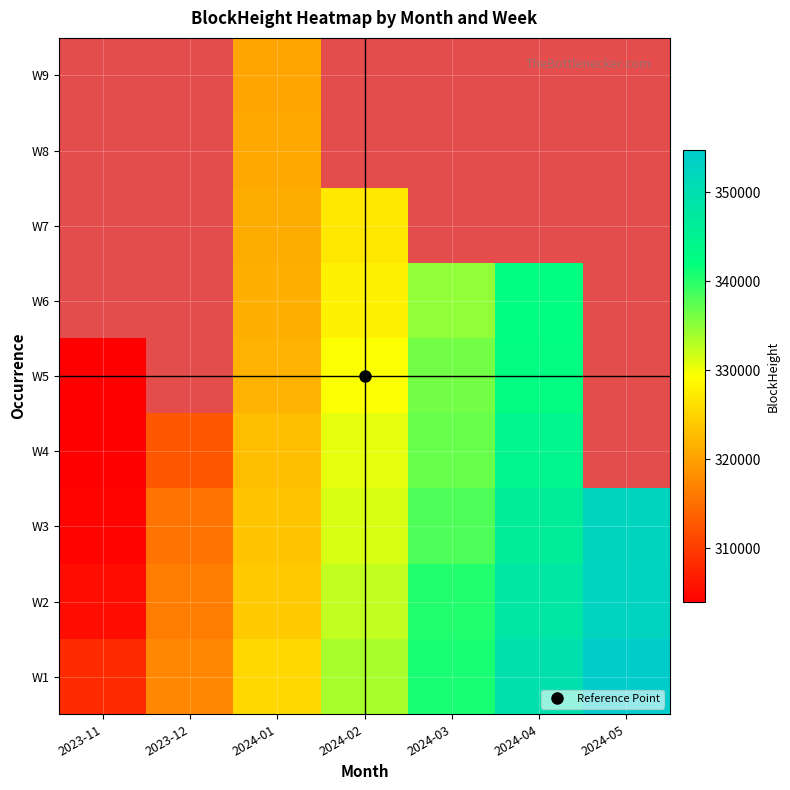

Between 2023-12 and 2024-04, which is larger?

2024-04